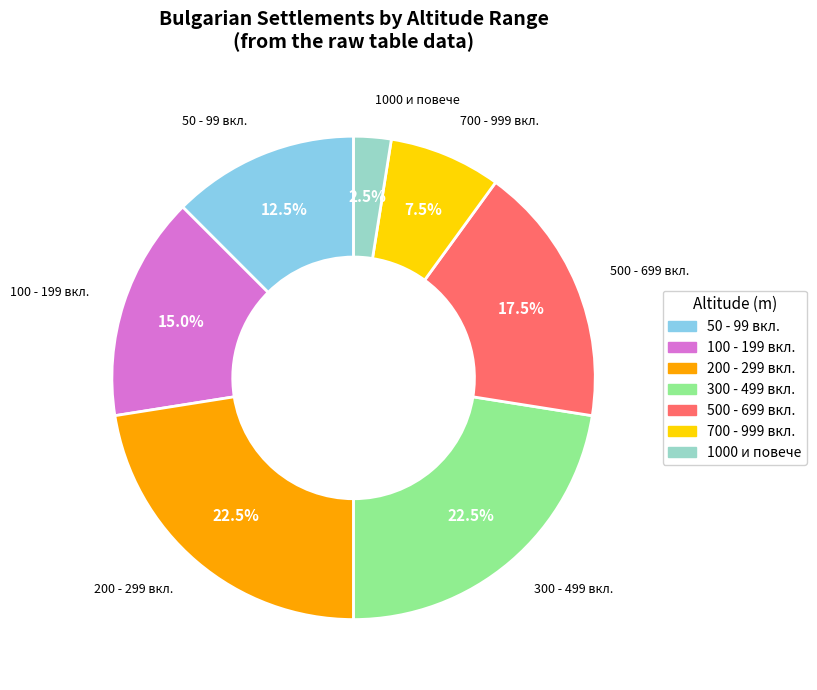

Does any single category account for the majority?

No